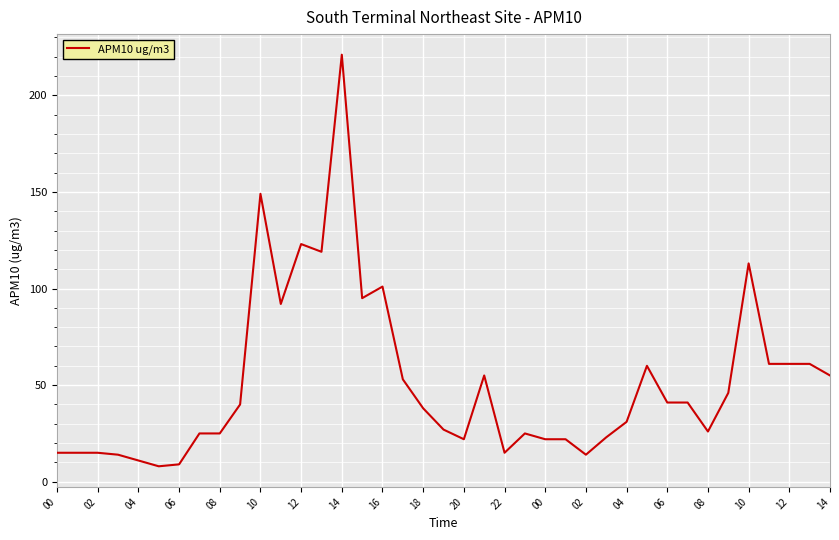

What is the maximum value shown in the chart?

221